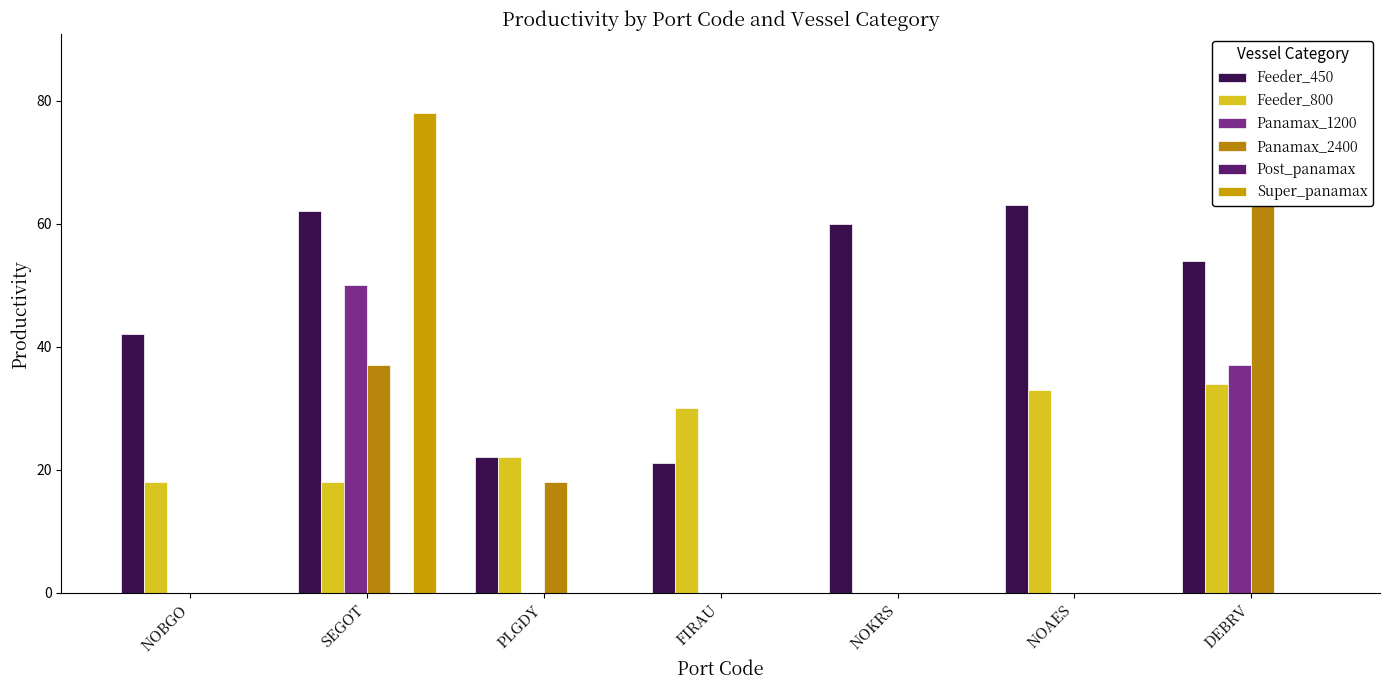

Reading right to left, transcribe all the data shown in this chart.

Feeder_450: 54	63	60	21	22	62	42
Feeder_800: 34	33	0	30	22	18	18
Panamax_1200: 37	0	0	0	0	50	0
Panamax_2400: 79	0	0	0	18	37	0
Post_panamax: 0	0	0	0	0	0	0
Super_panamax: 0	0	0	0	0	78	0